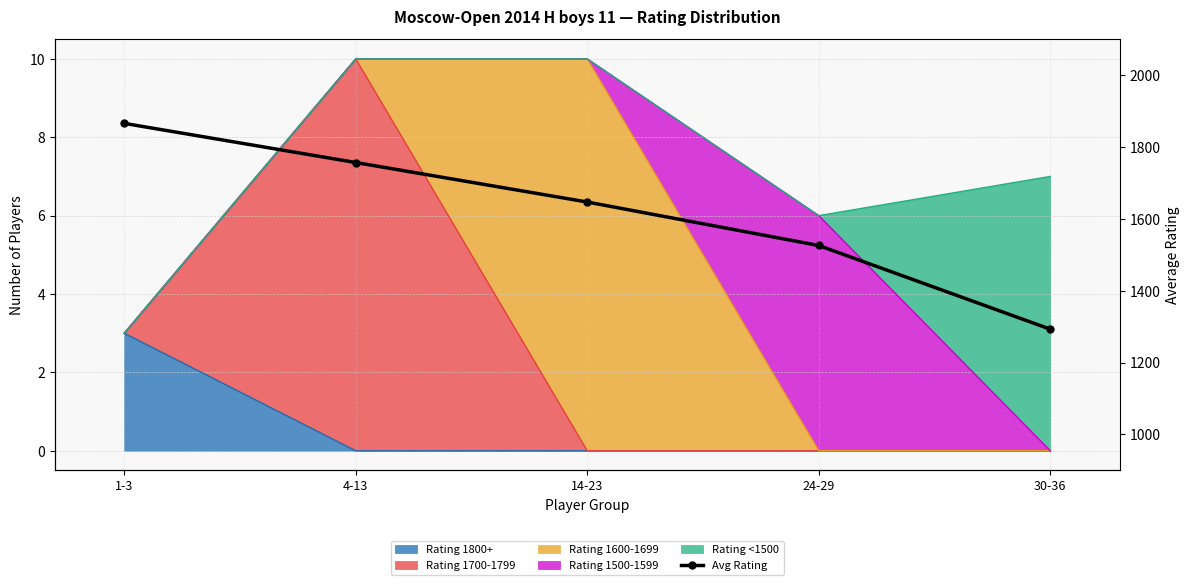

Count the values in the range 1526 to 1757.

3